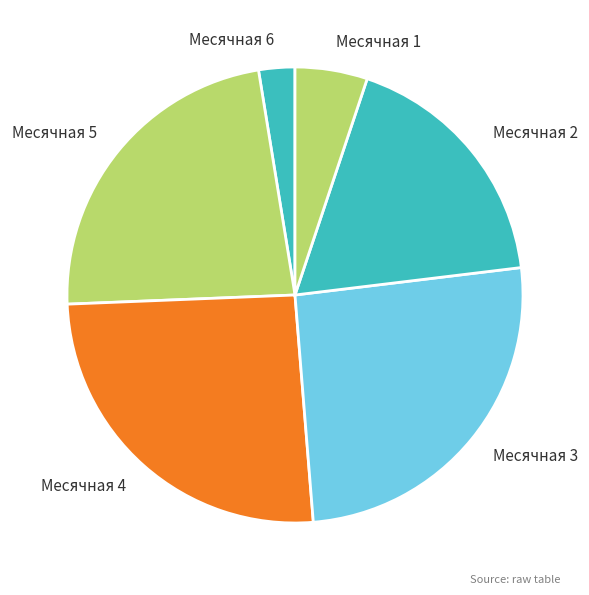

Which category has the smallest portion of the pie?

Месячная 6